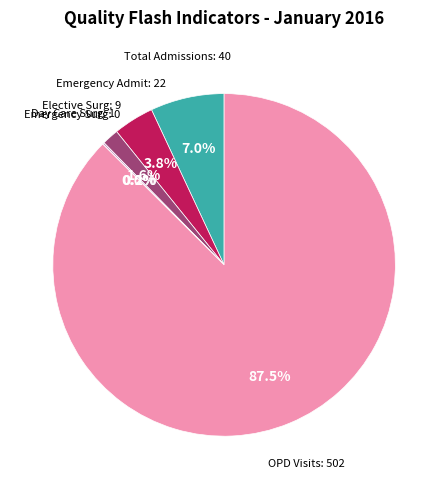

How many slices are in this pie chart?

5